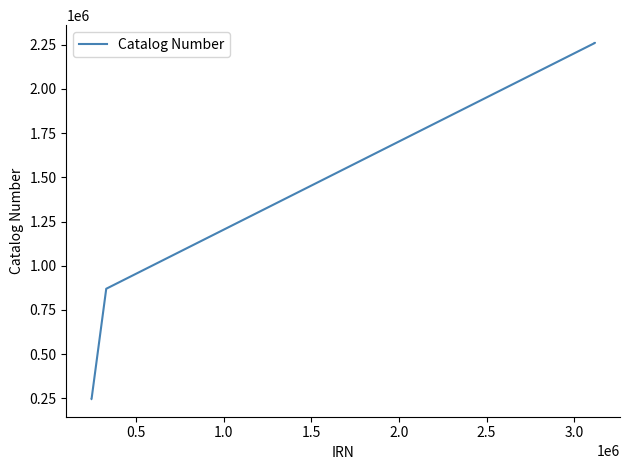

What is the greatest value displayed?

2260261